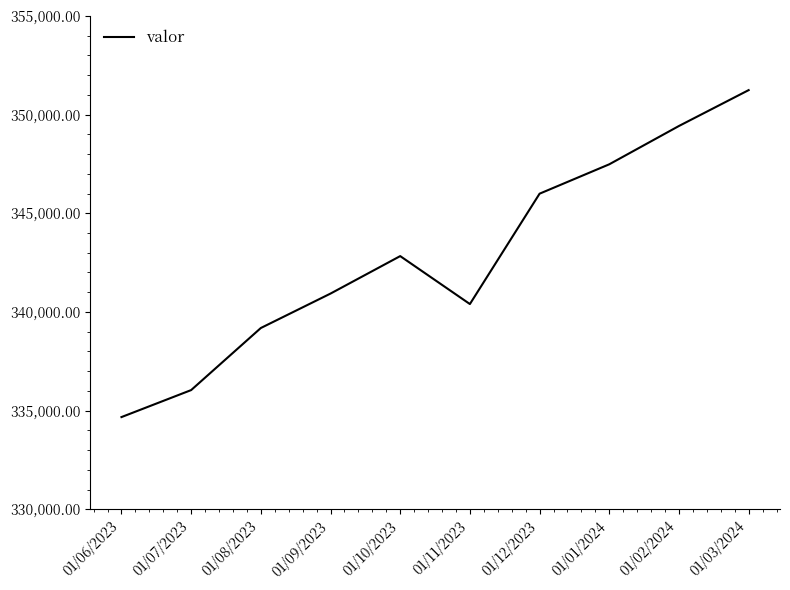

Reading left to right, what are all the values shown in this chart?

01/06/2023=334672	01/07/2023=336040	01/08/2023=339186	01/09/2023=340931	01/10/2023=342830	01/11/2023=340400	01/12/2023=345993	01/01/2024=347482	01/02/2024=349424	01/03/2024=351241